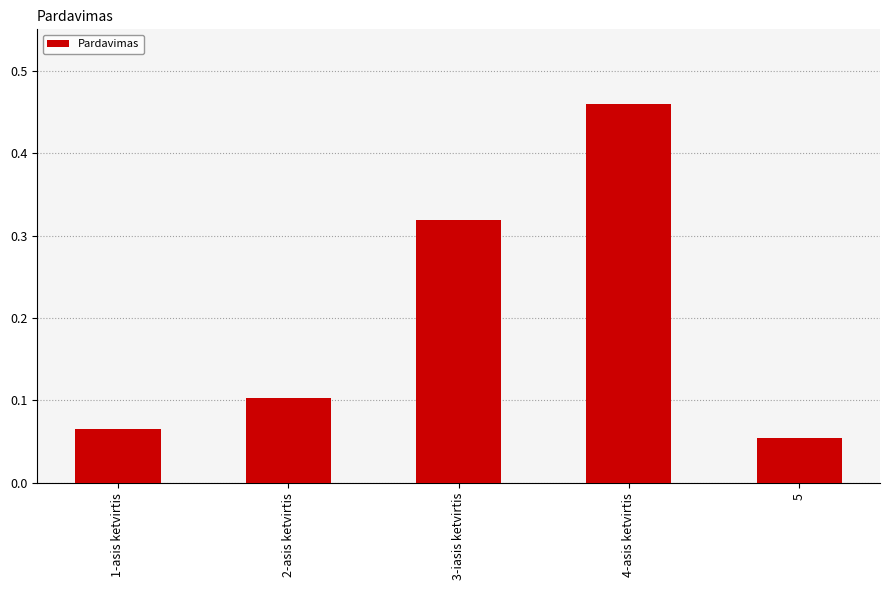

Which has a higher value, 1-asis ketvirtis or 4-asis ketvirtis?

4-asis ketvirtis